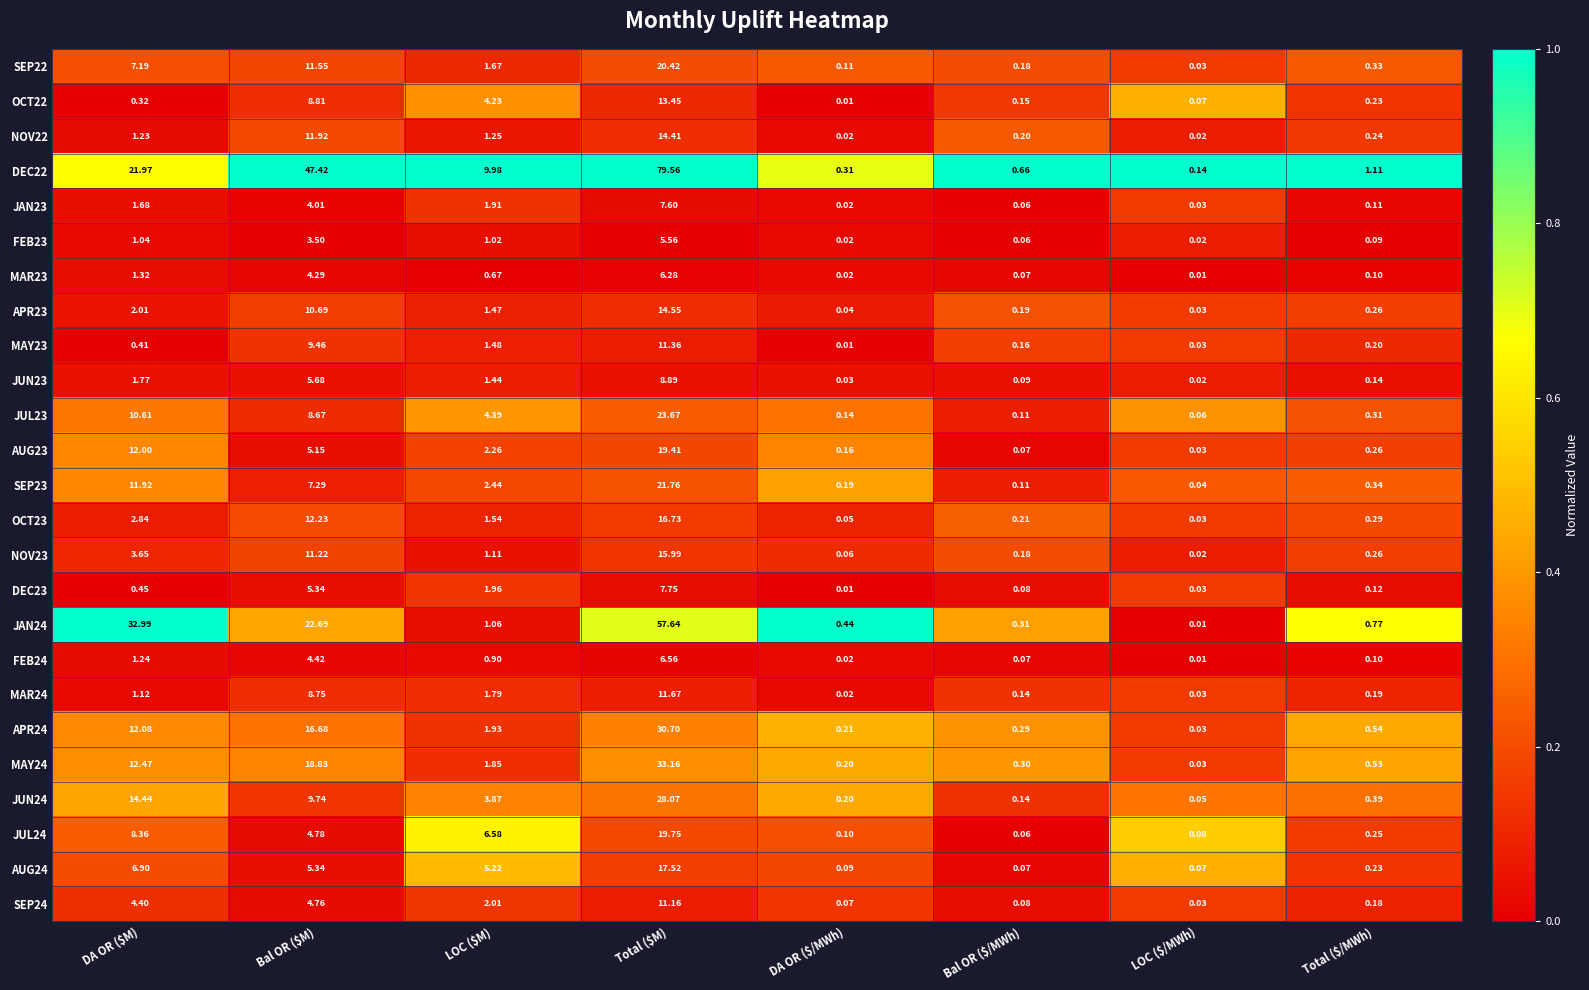

Where does the OCT23 series first go above 1?

DA OR ($M)